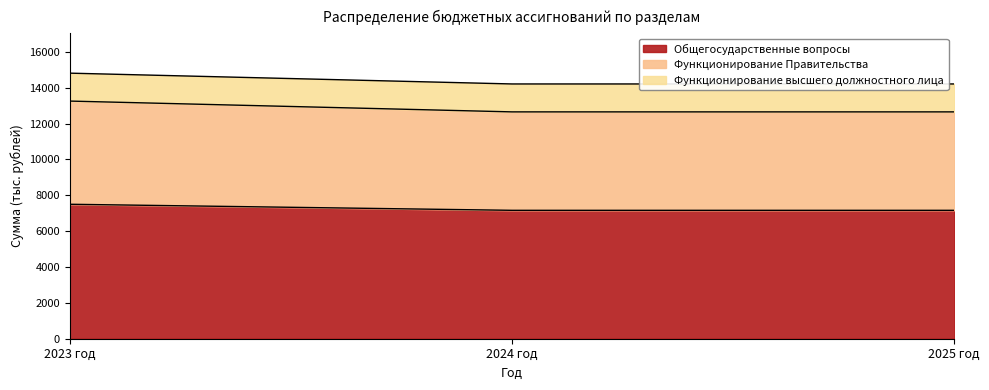

At which category is the sum across all series the highest?

2023 год